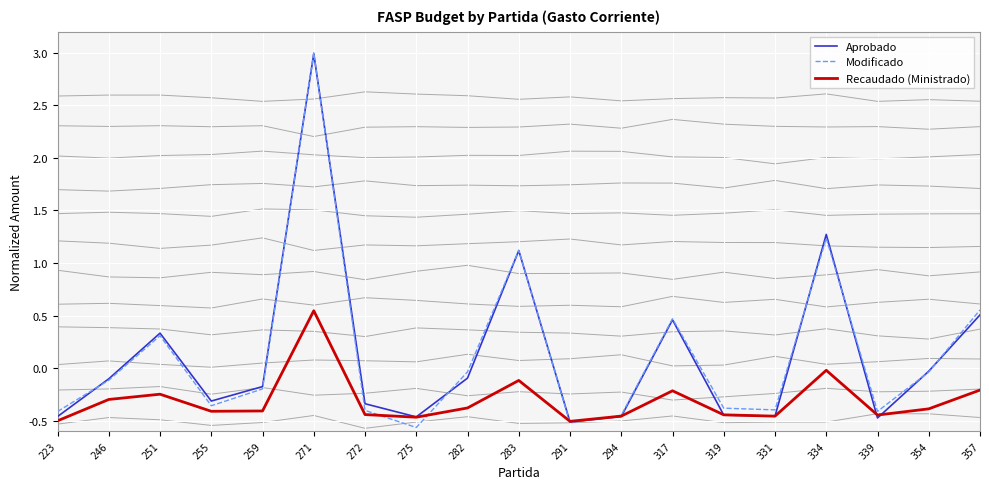

What are all the series names shown in the legend?

Aprobado, Modificado, Recaudado (Ministrado)